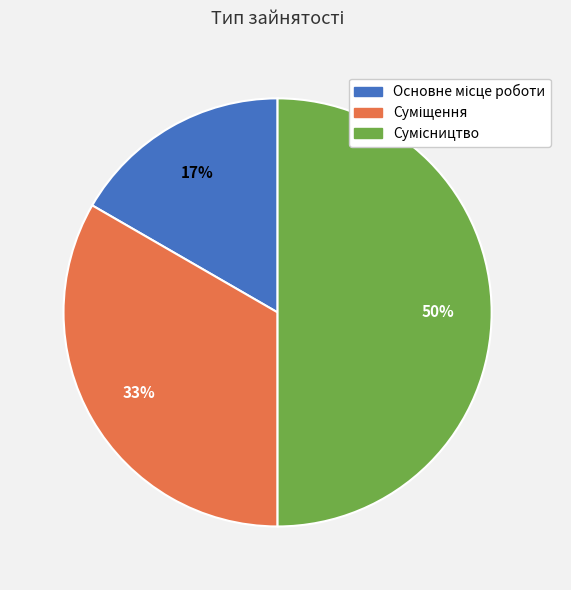

To the nearest percent, what is the difference between the largest and smallest slice percentages?

33%